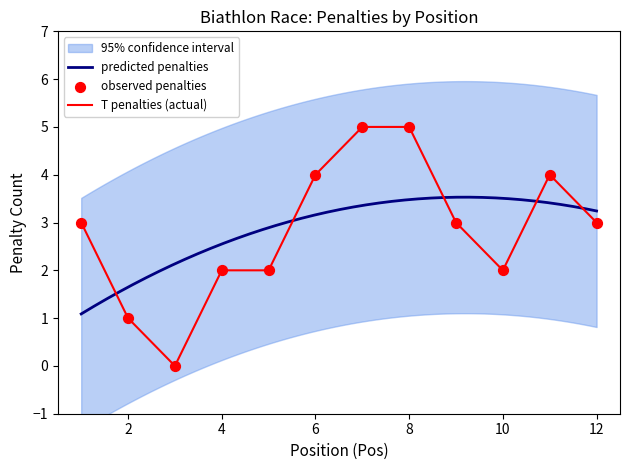

Which series contains the lowest Y value?

Total Penalties (T)